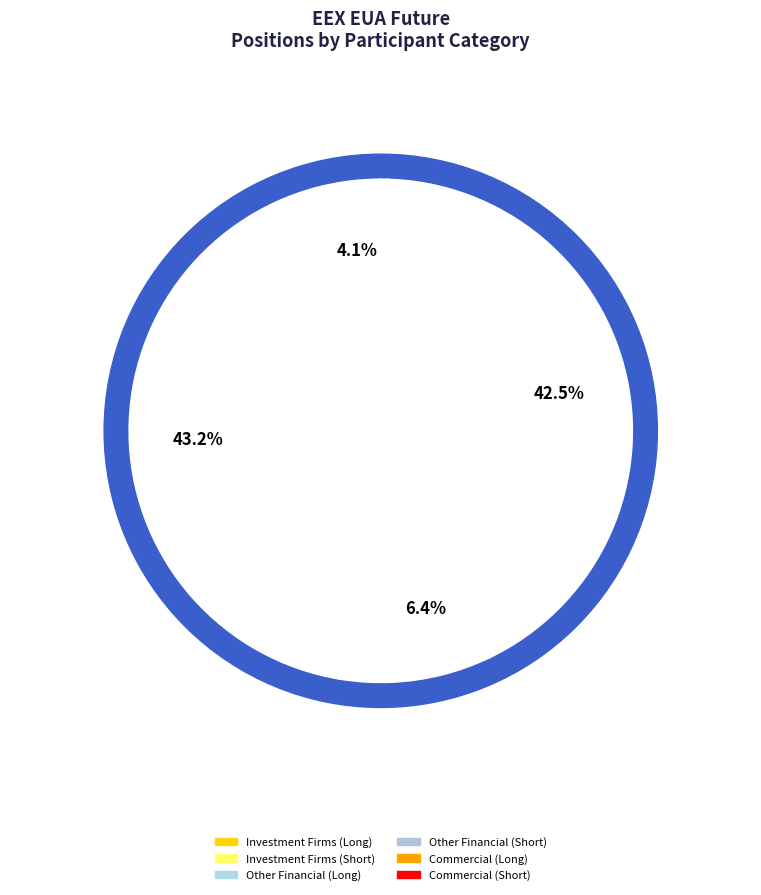

Is there any slice that represents more than half of the pie?

No